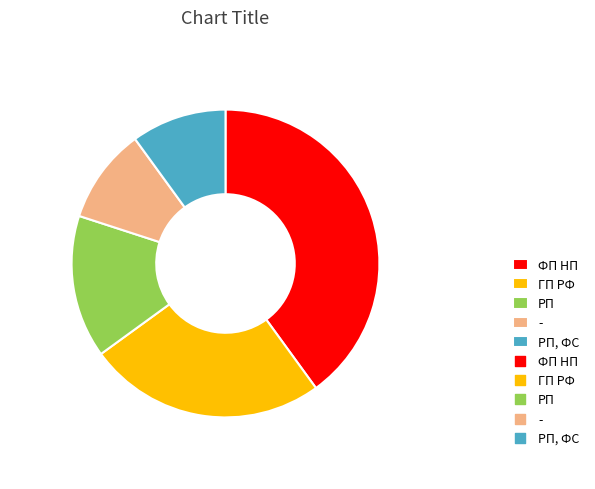

Does any single category account for the majority?

No